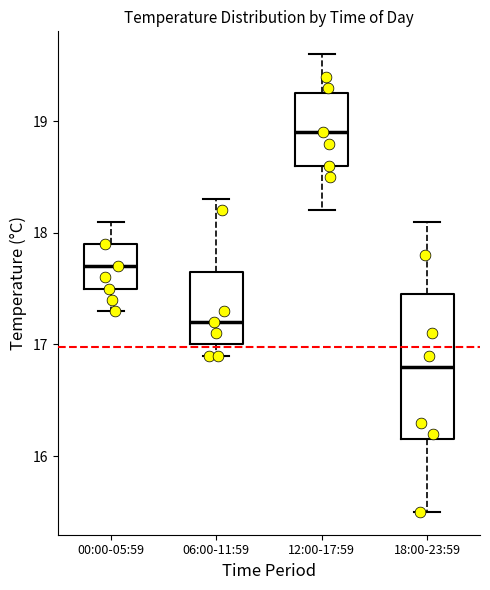

Reading left to right, read every box against the y-axis: the position of its median line, the range the box covers, and the ends of its whiskers. The values are not printed on the chart, so give them approximately, as read against the axis.

00:00-05:59: median 17.7, box 17.5 to 17.9, whiskers 17.3 to 18.1
06:00-11:59: median 17.2, box 17.0 to 17.7, whiskers 16.9 to 18.3
12:00-17:59: median 18.9, box 18.6 to 19.3, whiskers 18.2 to 19.6
18:00-23:59: median 16.8, box 16.2 to 17.5, whiskers 15.5 to 18.1